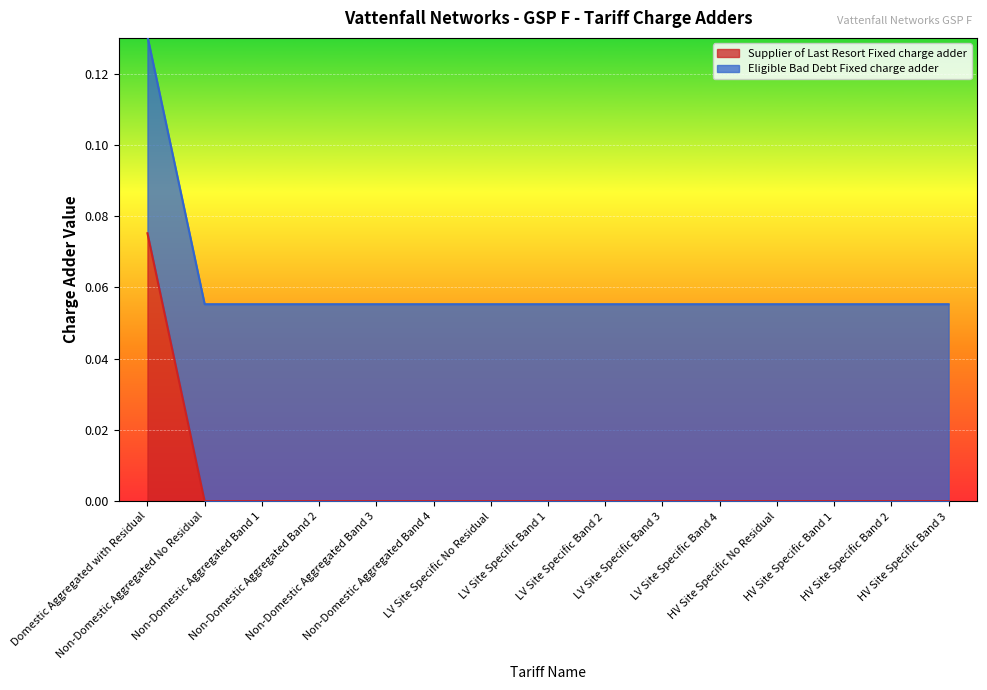

What is the difference between the maximum and minimum values?

0.1